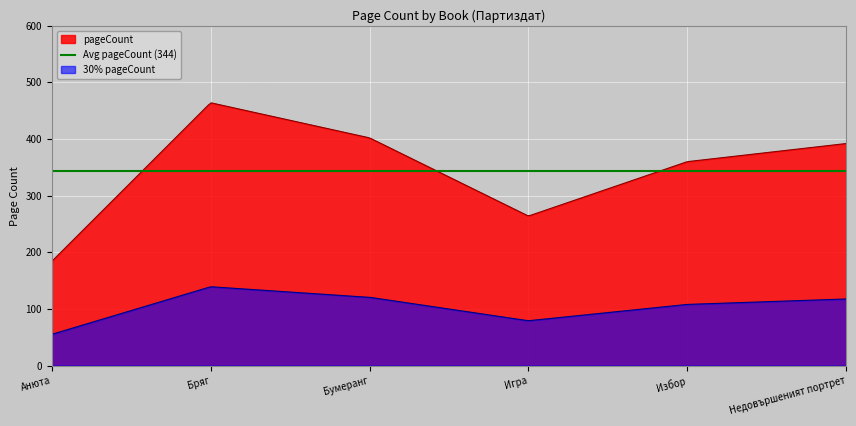

True or false: the data shows 392 at Недовършеният портрет.

True